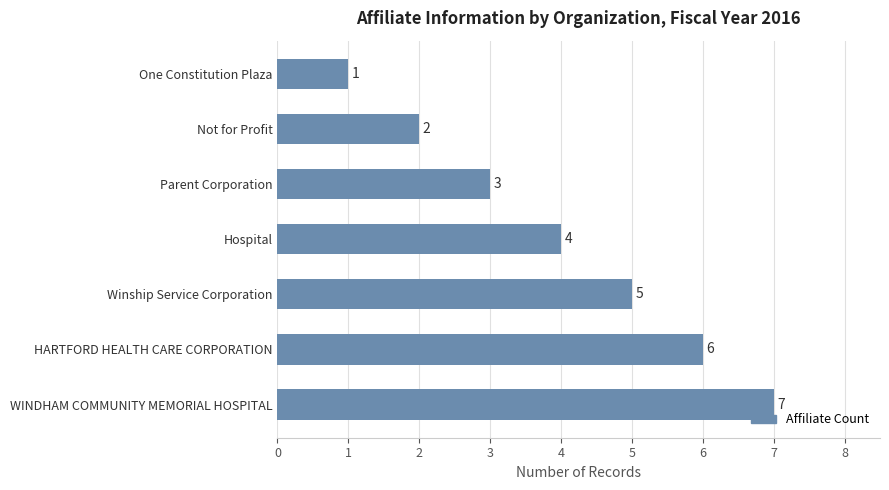

The value at Not for Profit is 0. True or false?

False